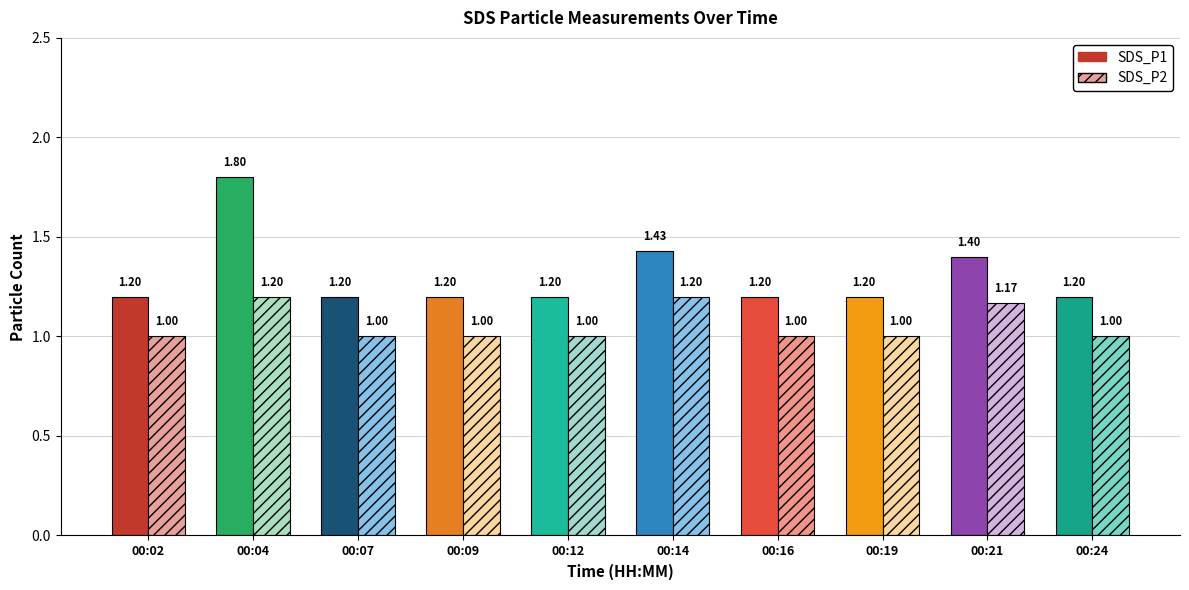

What is the value of the SDS_P2 bar at the 8th from the left?

1.0